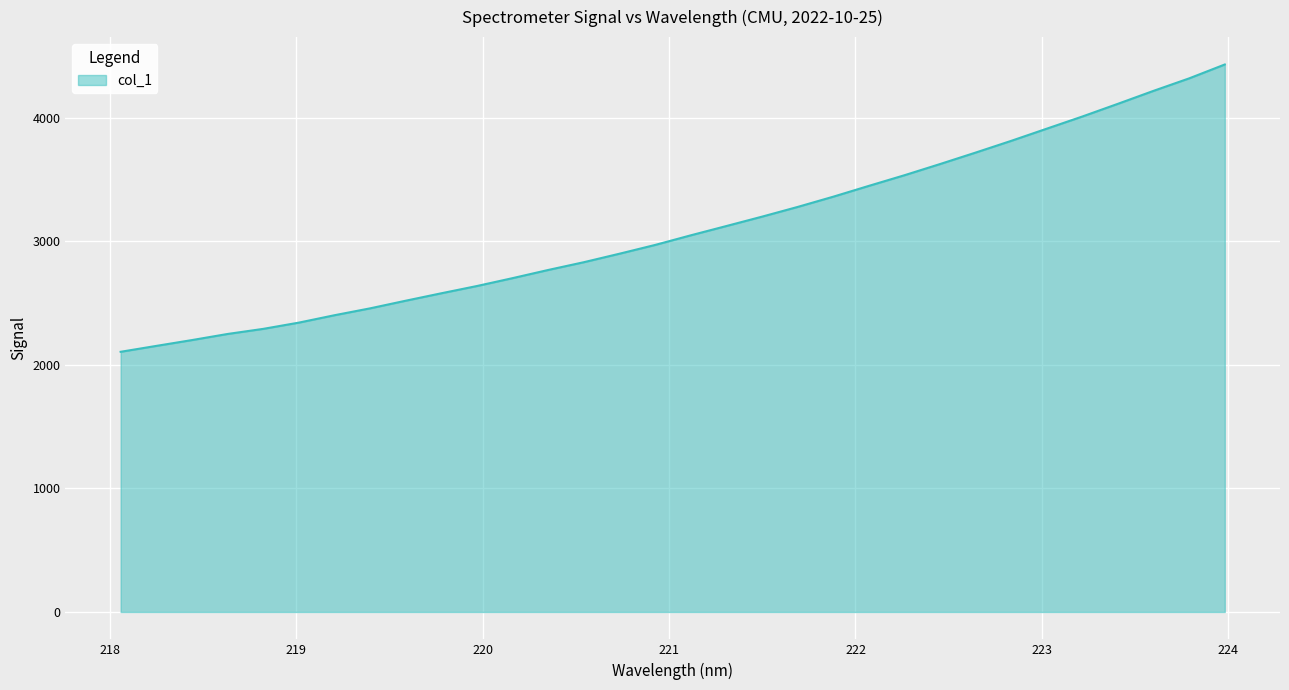

How many values are below 3050?

16